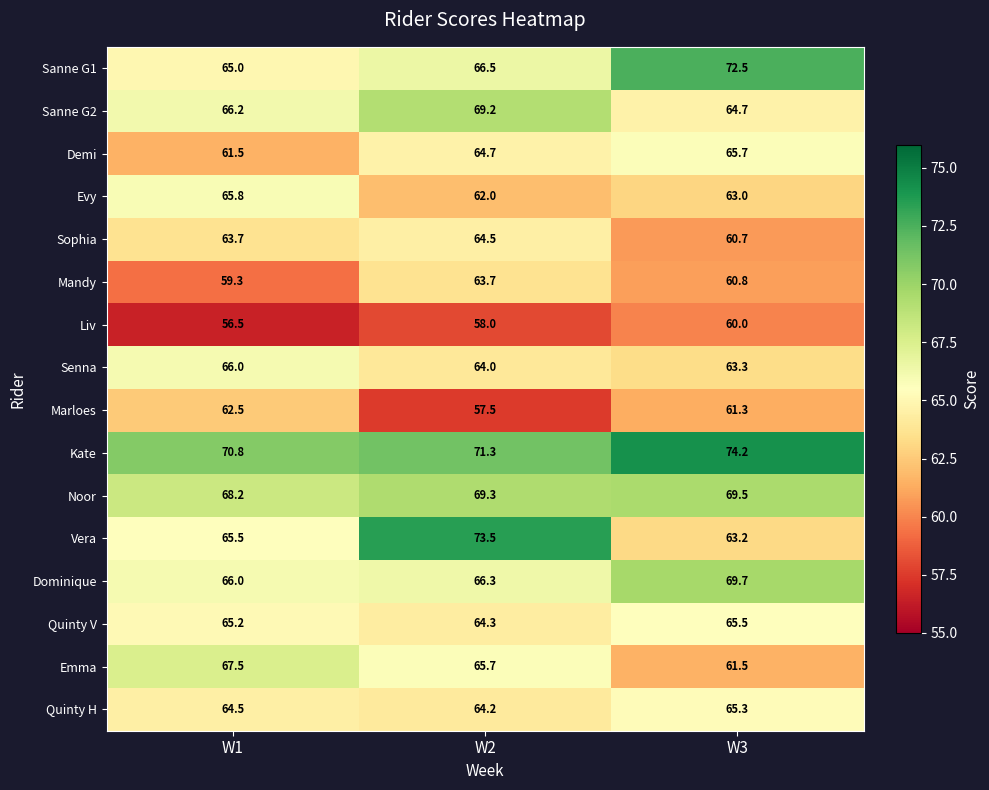

Is it true that Mandy equals 63.7 at W2?

True